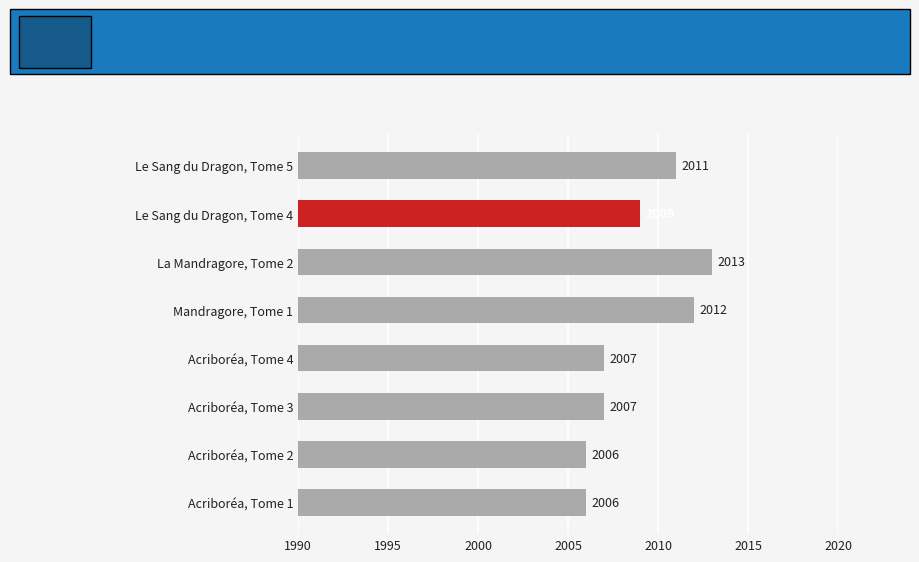

Between Le Sang du Dragon, Tome 4 and Mandragore, Tome 1, which is larger?

Mandragore, Tome 1